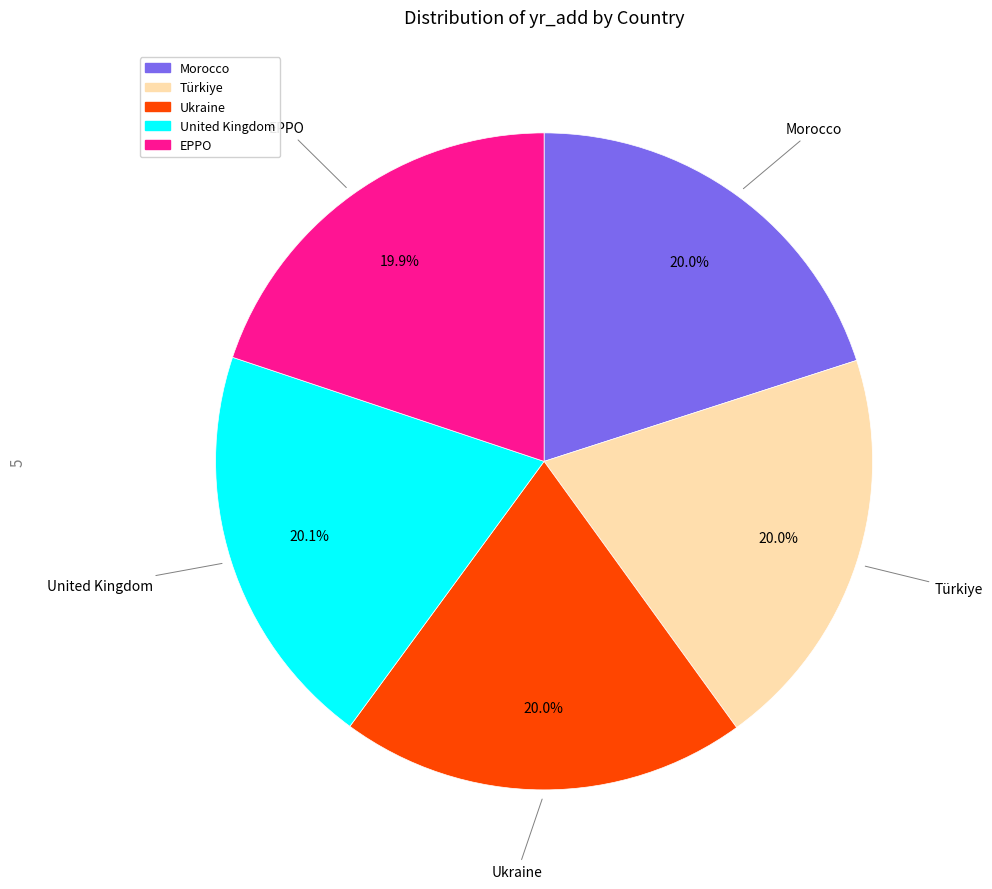

What is the ratio of the value at Morocco to the value at United Kingdom?

1.0